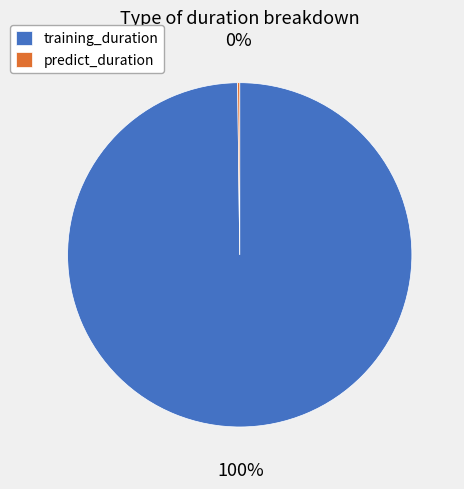

The training_duration slice represents 87% of the pie. True or false?

False